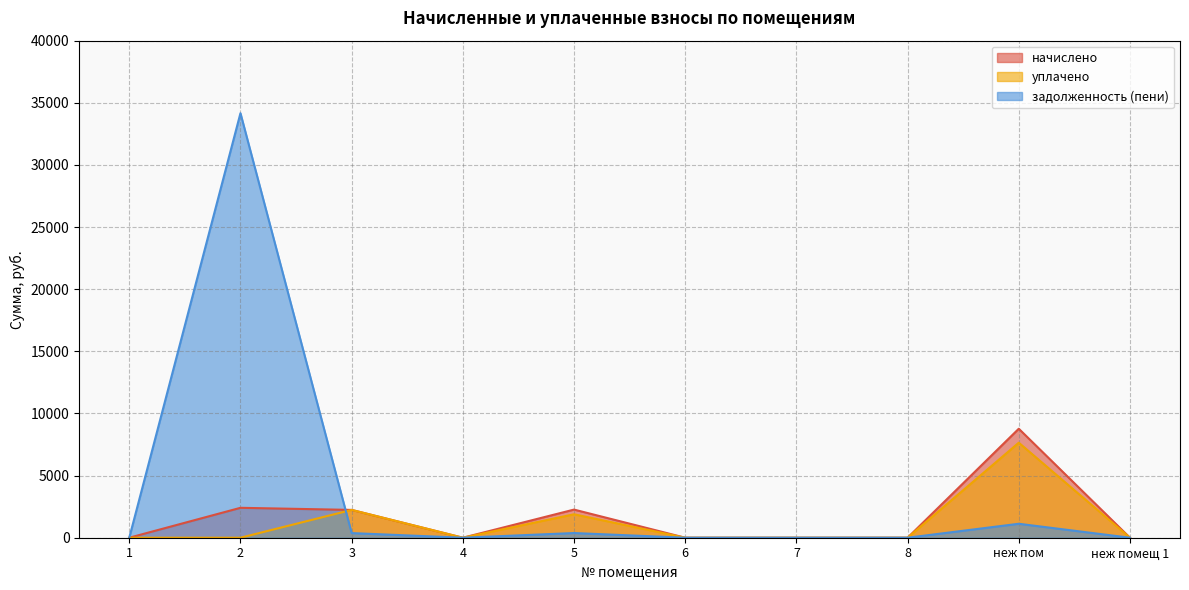

What is the maximum value for начислено?

8770.4